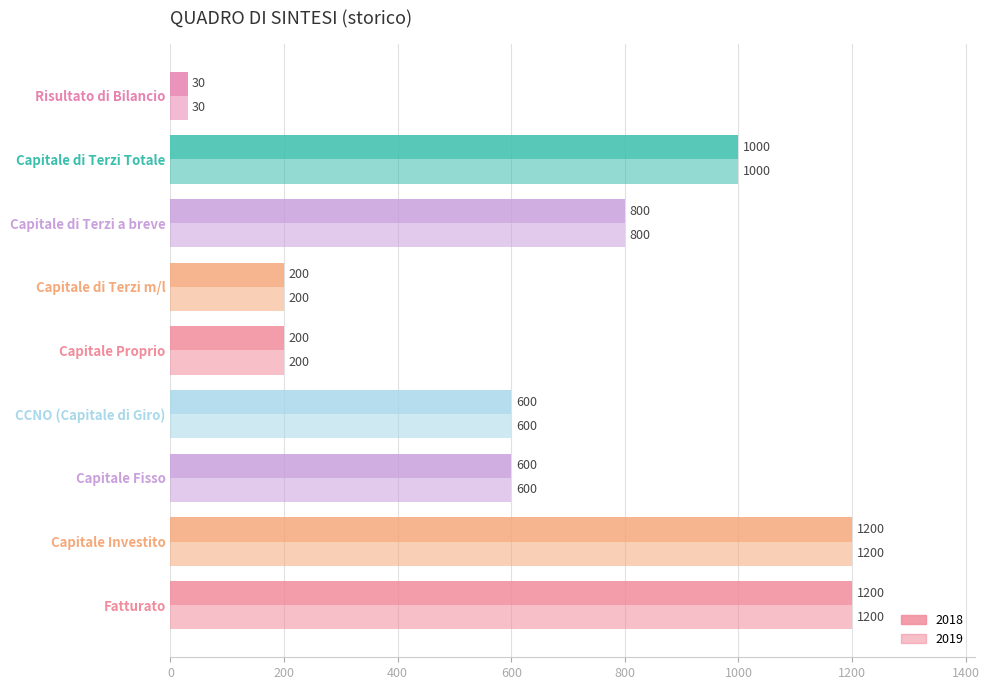

Reading left to right, what are all the values shown in this chart?

2018: 1200	1200	600	600	200	200	800	1000	30
2019: 1200	1200	600	600	200	200	800	1000	30